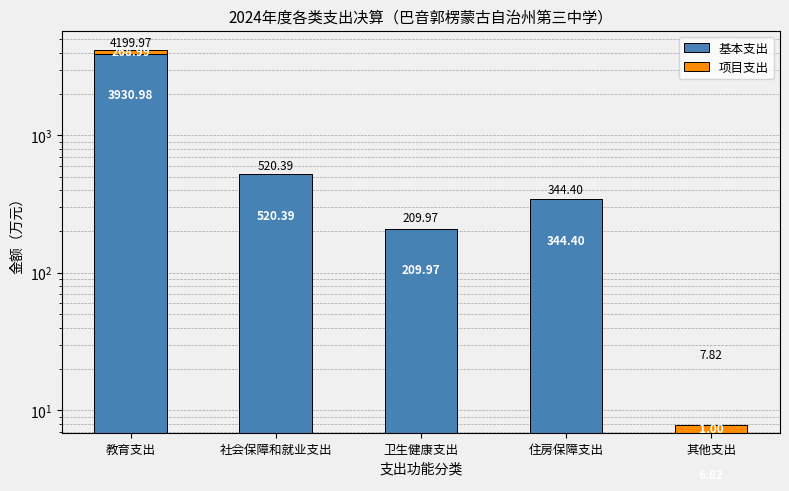

What is the label of the 1st bar from the right?

其他支出